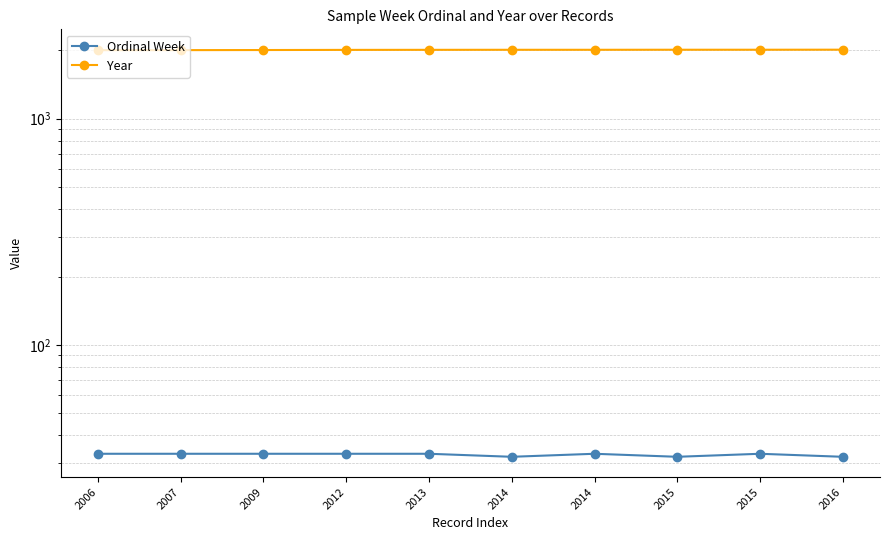

What is the difference between the highest and lowest values at 2009?

1976